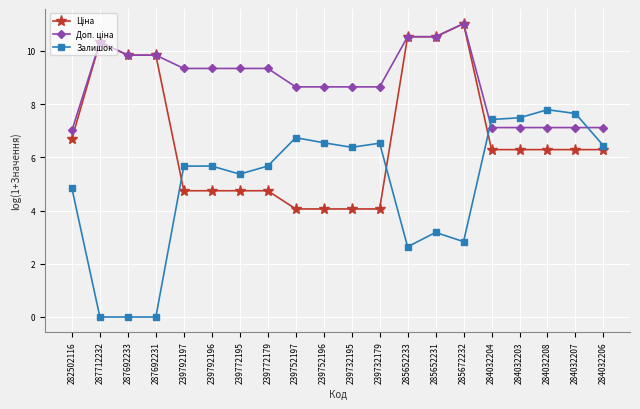

Which series has the largest range (max minus min)?

Залишок